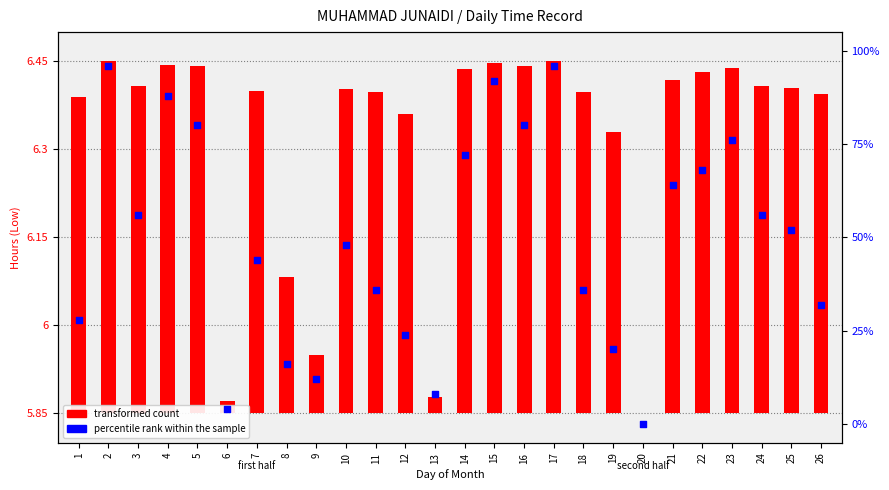

Which series reaches the minimum Y coordinate?

transformed count